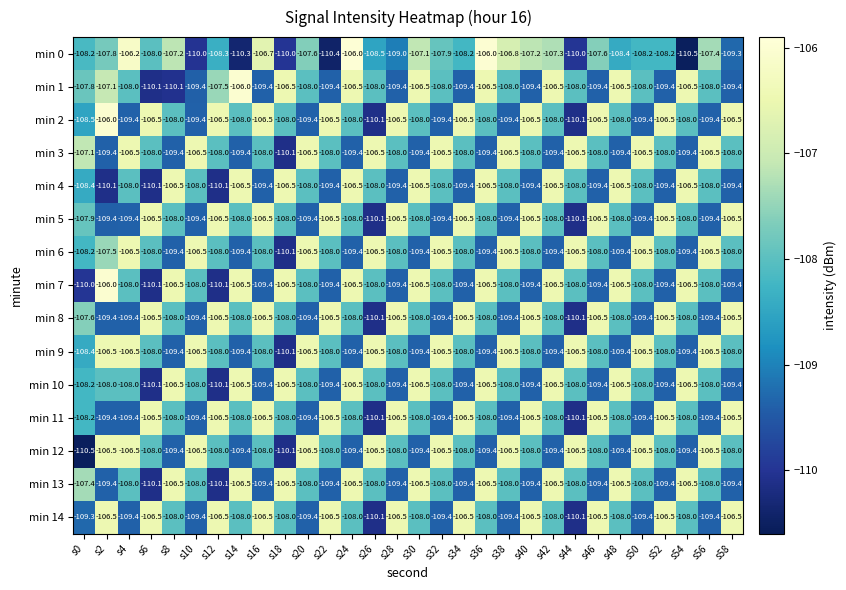

What is the total value across all series at s34?

-1619.7